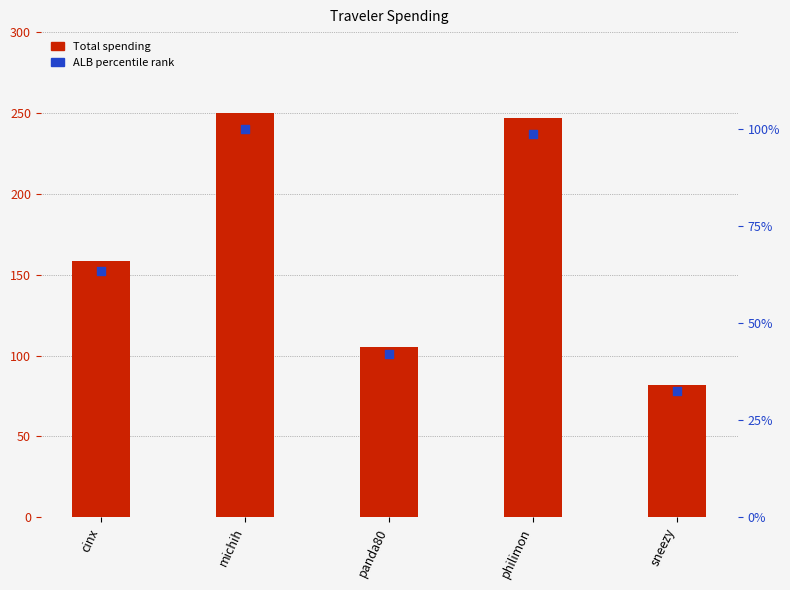

Which series reaches the maximum Y coordinate?

Total spending